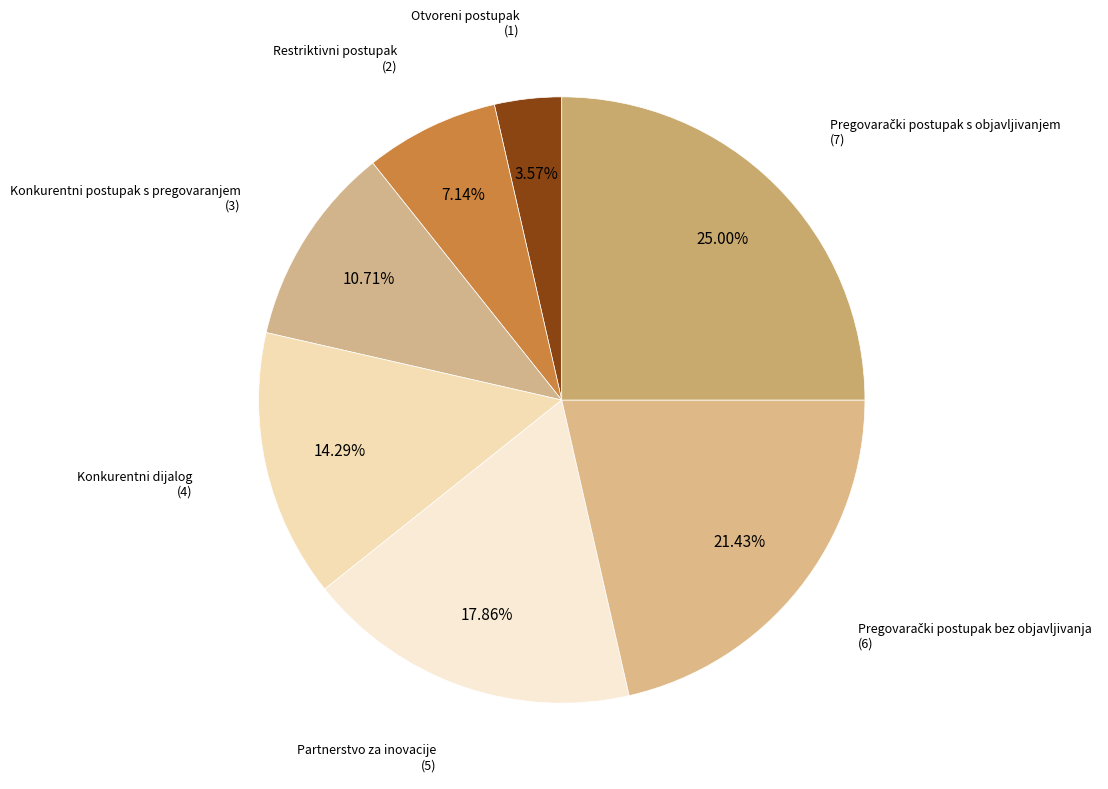

How many segments does this pie chart have?

7